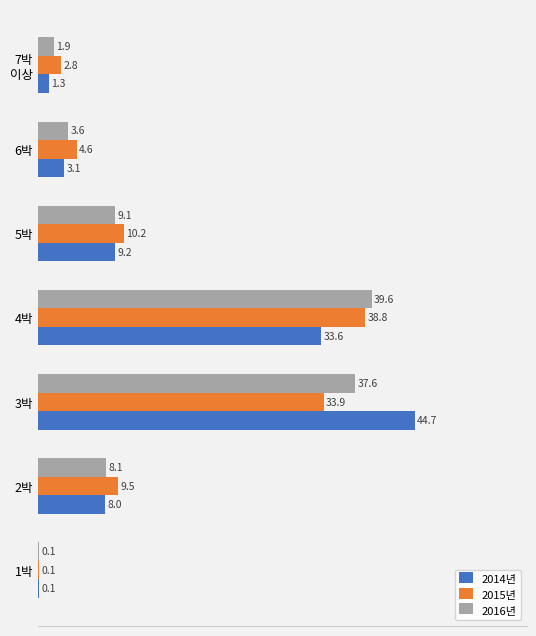

True or false: 2014년 has a value of 8.0 at 2박.

True